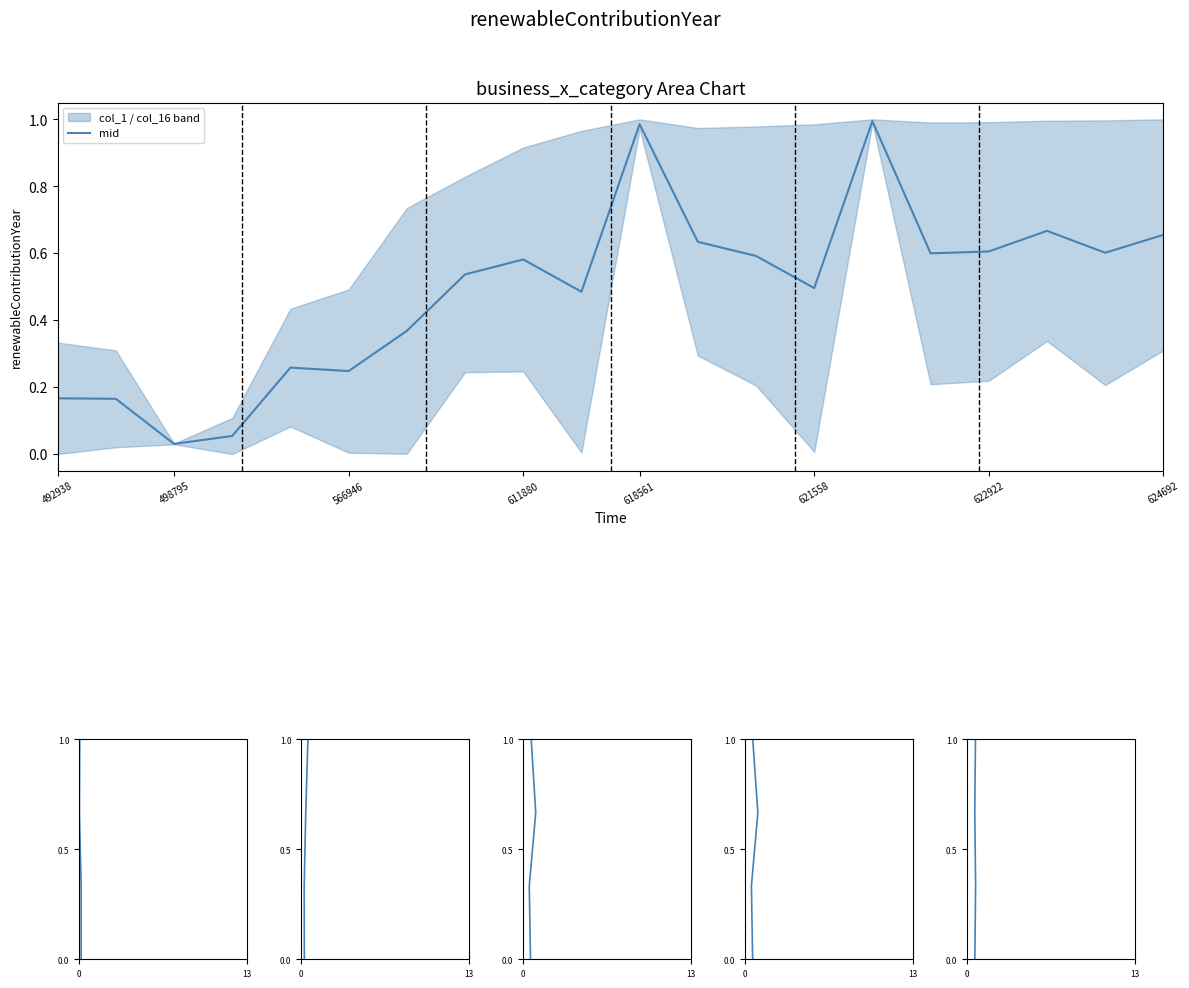

Which category has the highest value across all series?

14